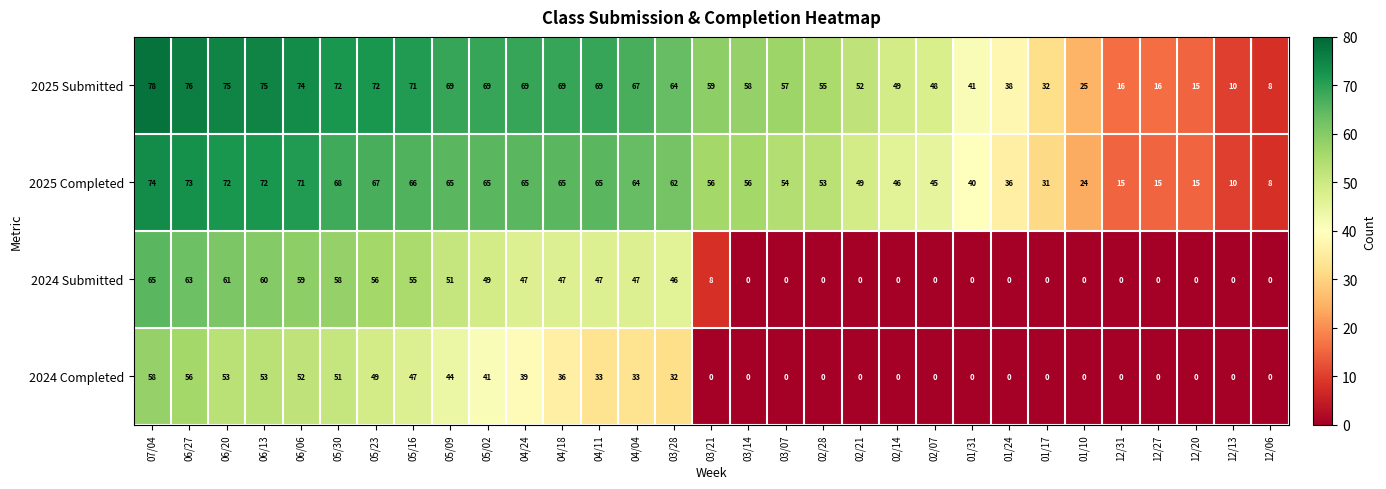

Which series has the largest total across all categories?

2025 Submitted